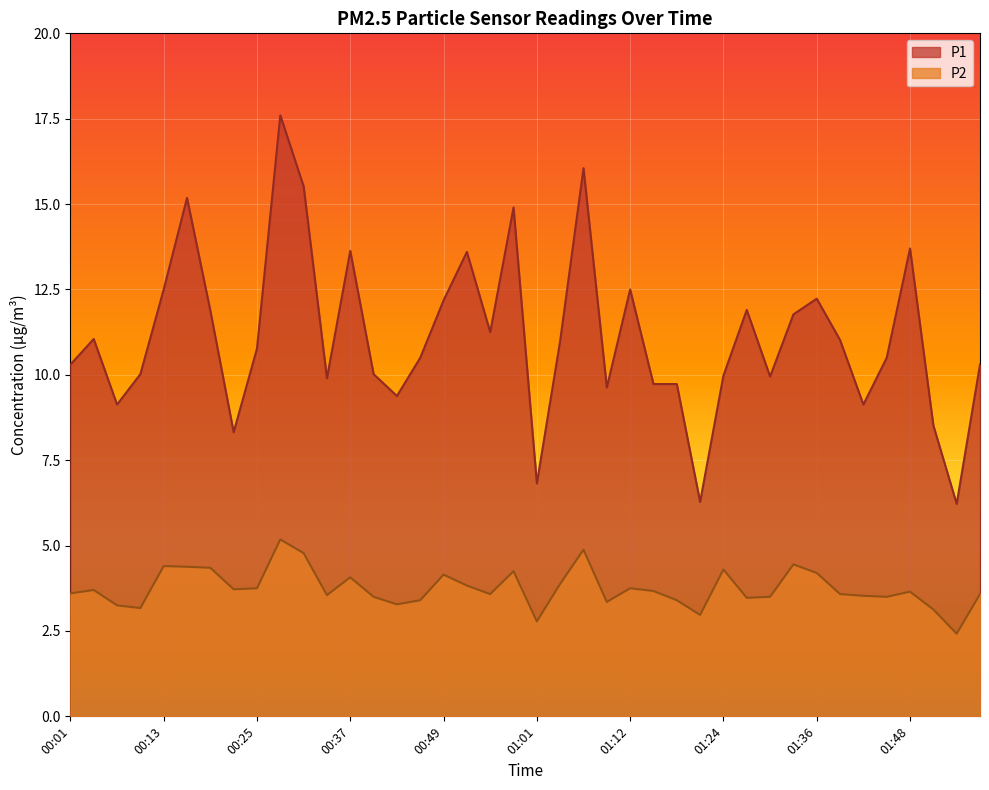

What position from the right is 01:15?

15